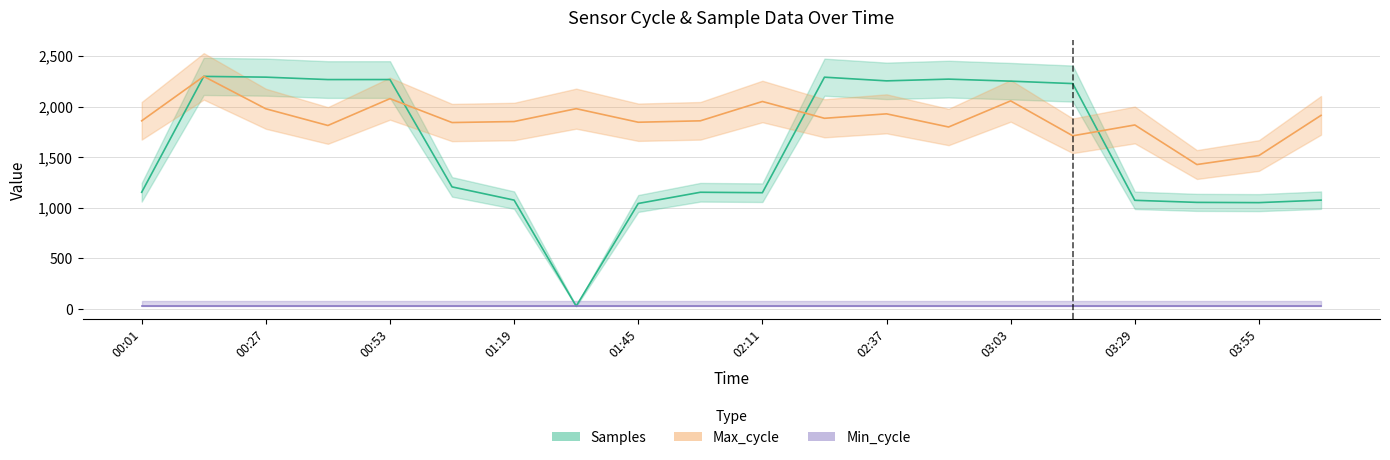

Is the value of Samples at 04:08 greater than the value of Max_cycle at 03:42?

No